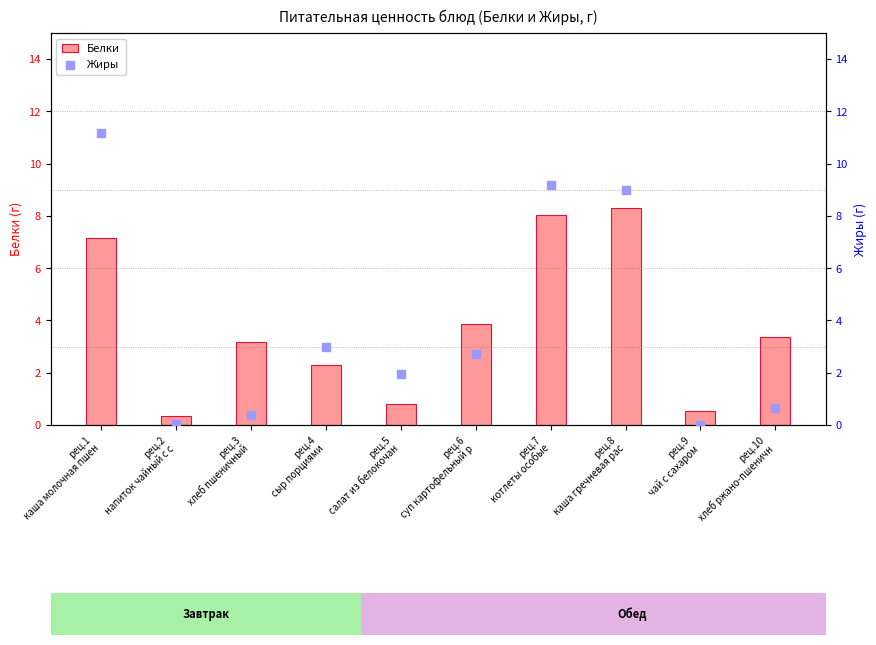

Which series reaches the maximum Y coordinate?

Жиры